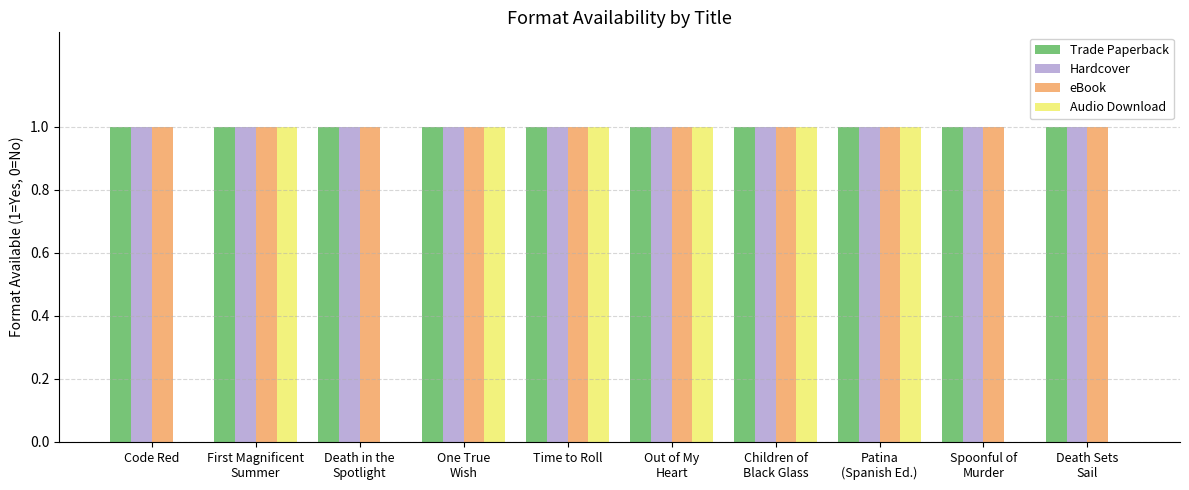

The Audio Download series shows 2 at Time to Roll. True or false?

False